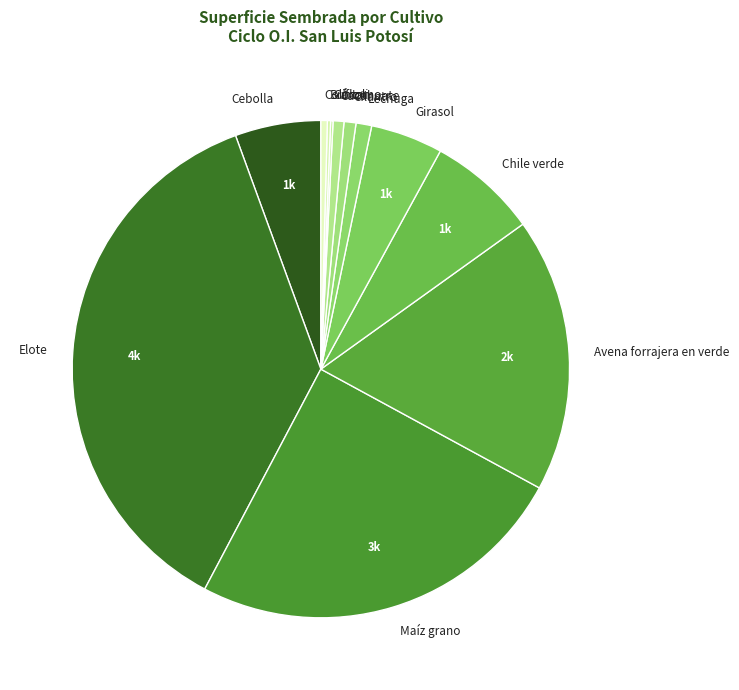

Is it true that Cilantro is 1% of the pie?

True